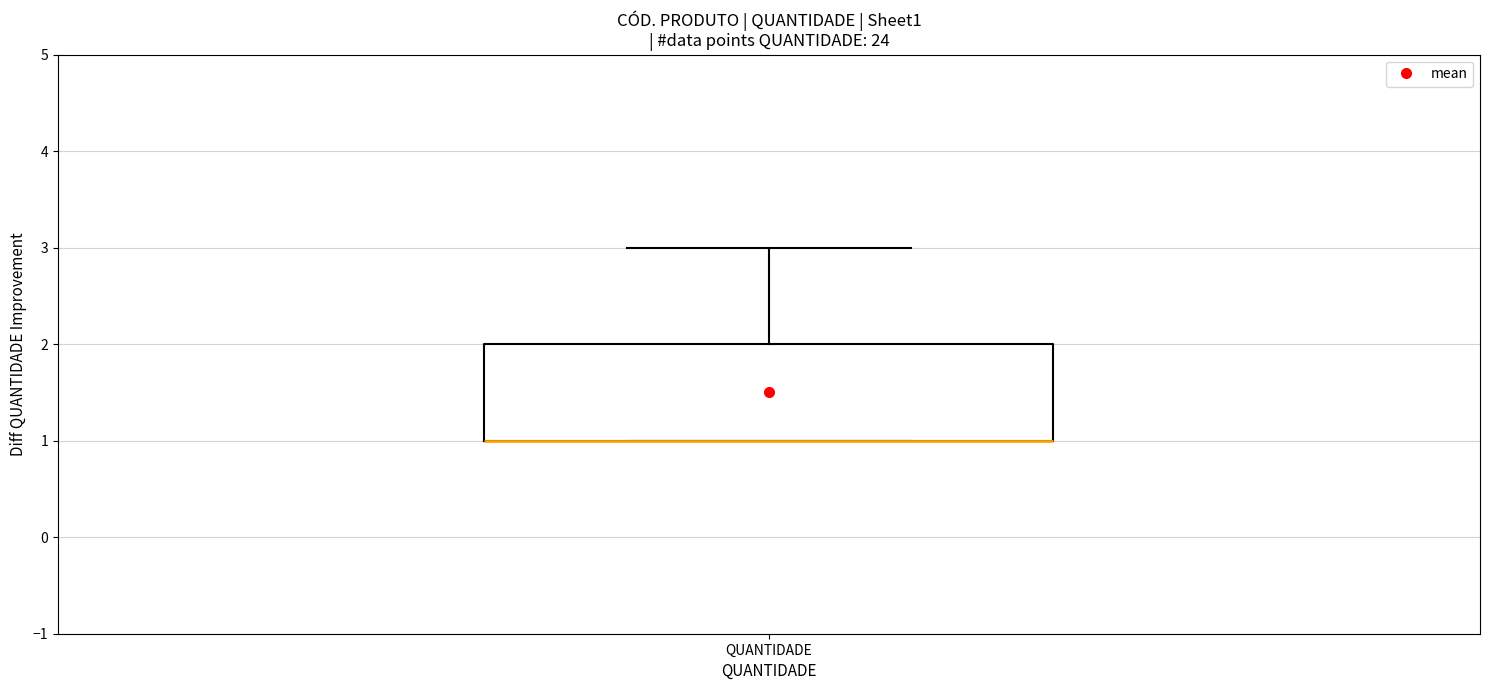

Transcribe this box plot: give where the median line is, the range the box spans, and where the two whiskers end, as read against the y-axis. The values are not printed on the chart, so give them approximately, as read against the axis.

median 1 (drawn on the box's lower edge), box 1 to 2, whiskers 1 to 3